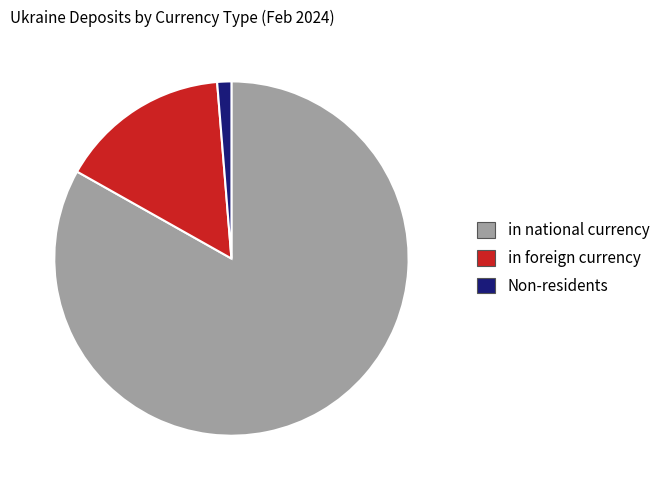

Is the sum of in national currency and in foreign currency greater than half?

Yes